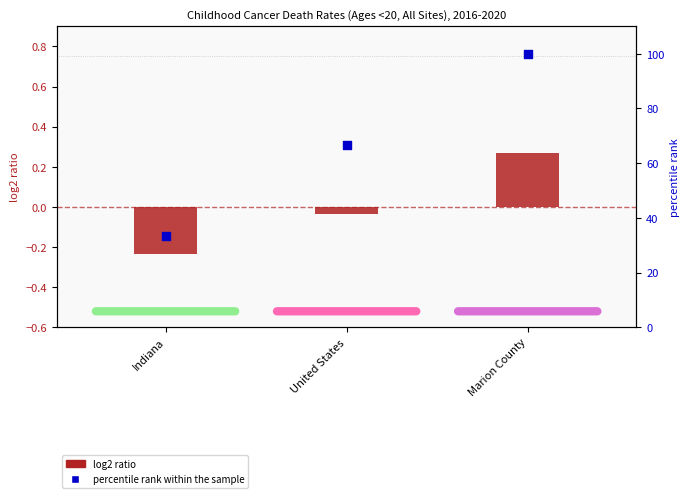

Which series has the largest total across all categories?

percentile rank within the sample